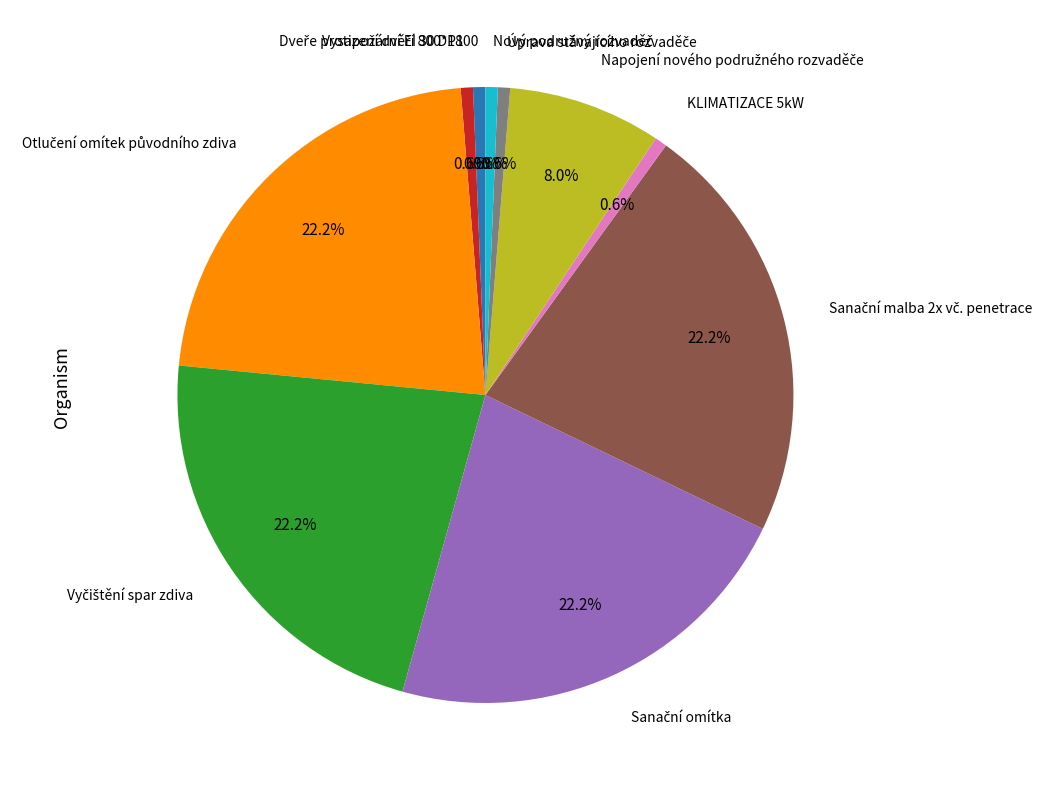

Does any single category account for the majority?

No